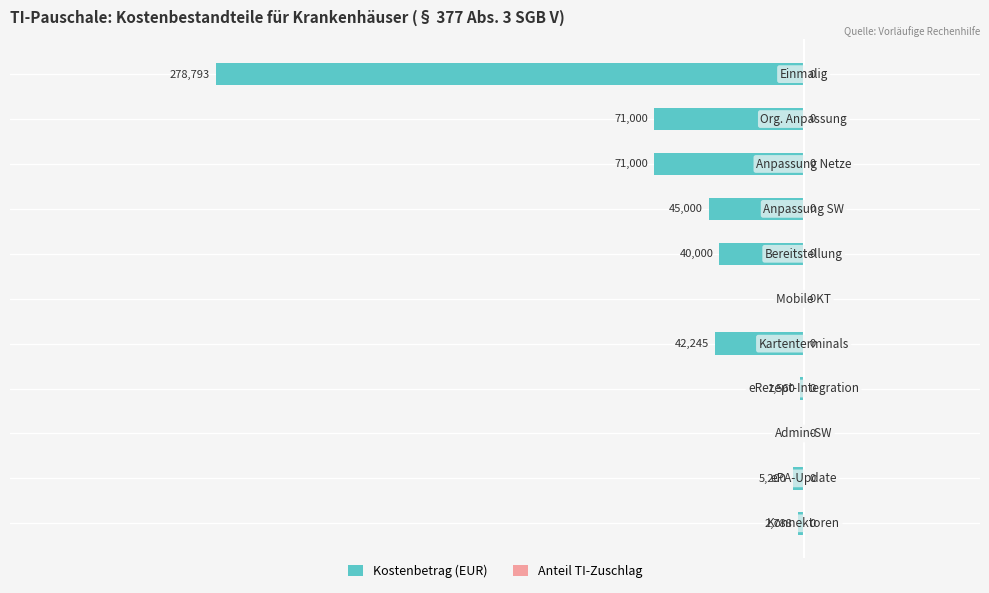

What is the sum of all values?

-557586